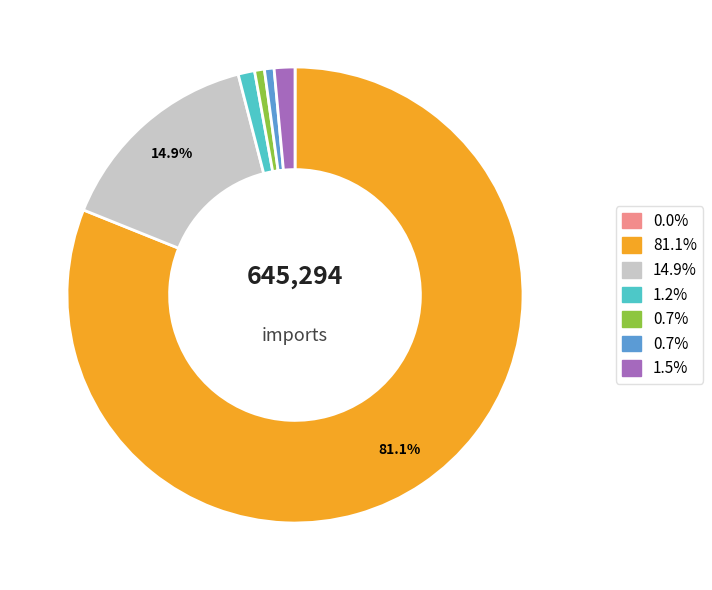

Does any single category account for the majority?

Yes